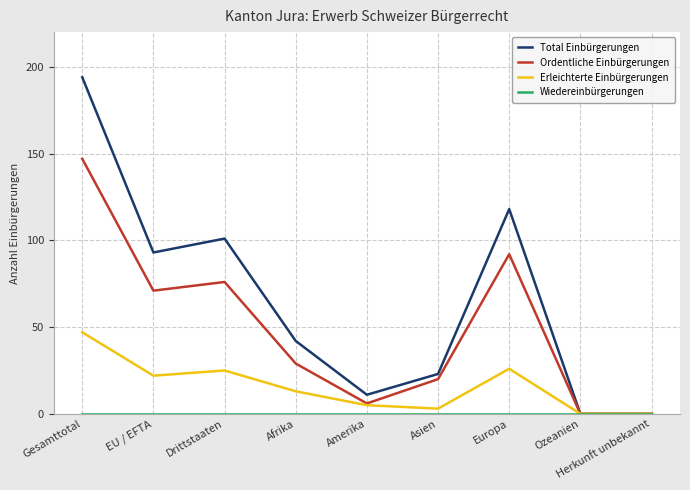

What position from the left is Amerika?

5